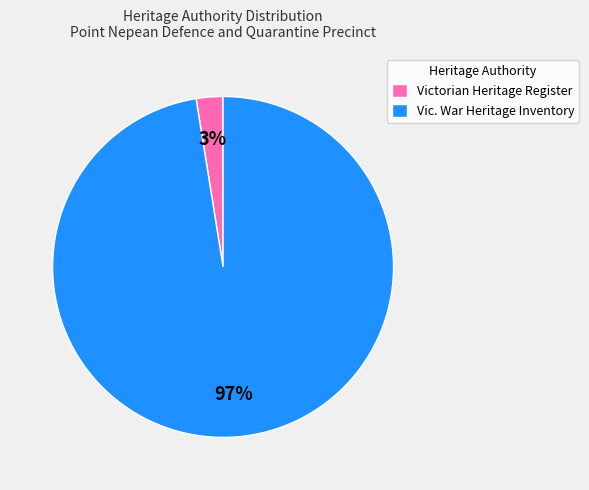

Does Victorian Heritage Register represent more than half of the total?

No